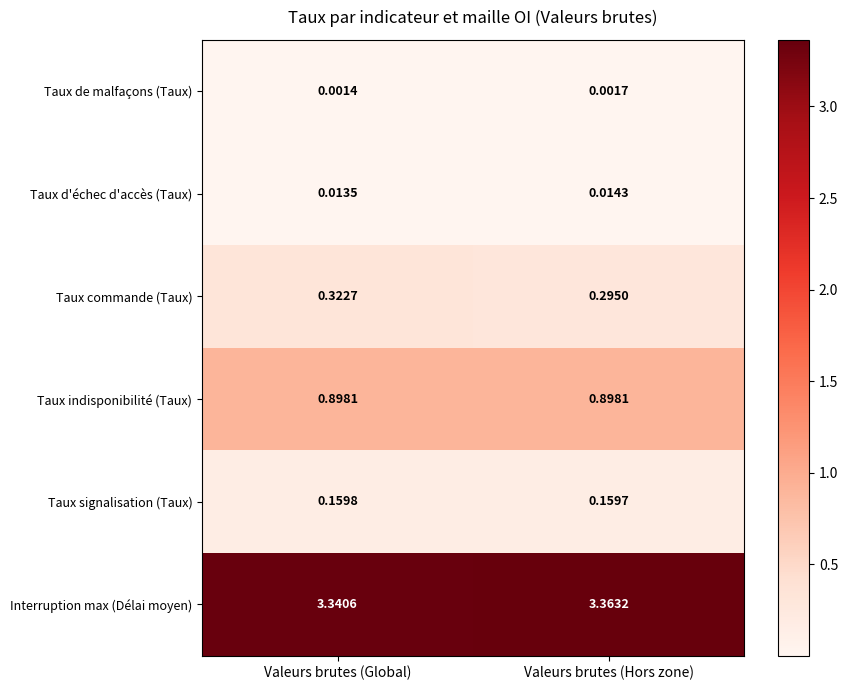

Count the number of categories in the chart.

2